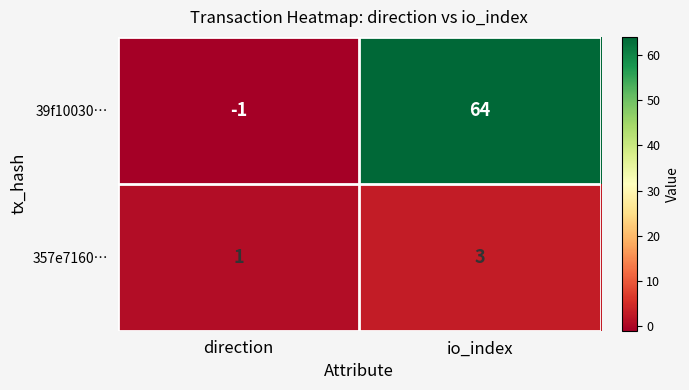

What is the total value across all series at io_index?

67